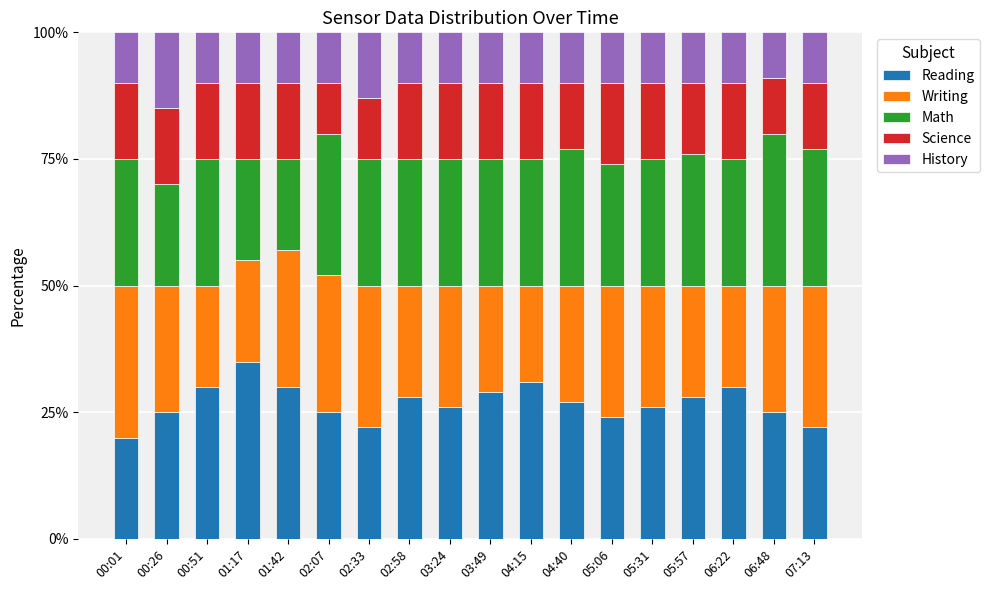

How many distinct data groups are displayed?

5